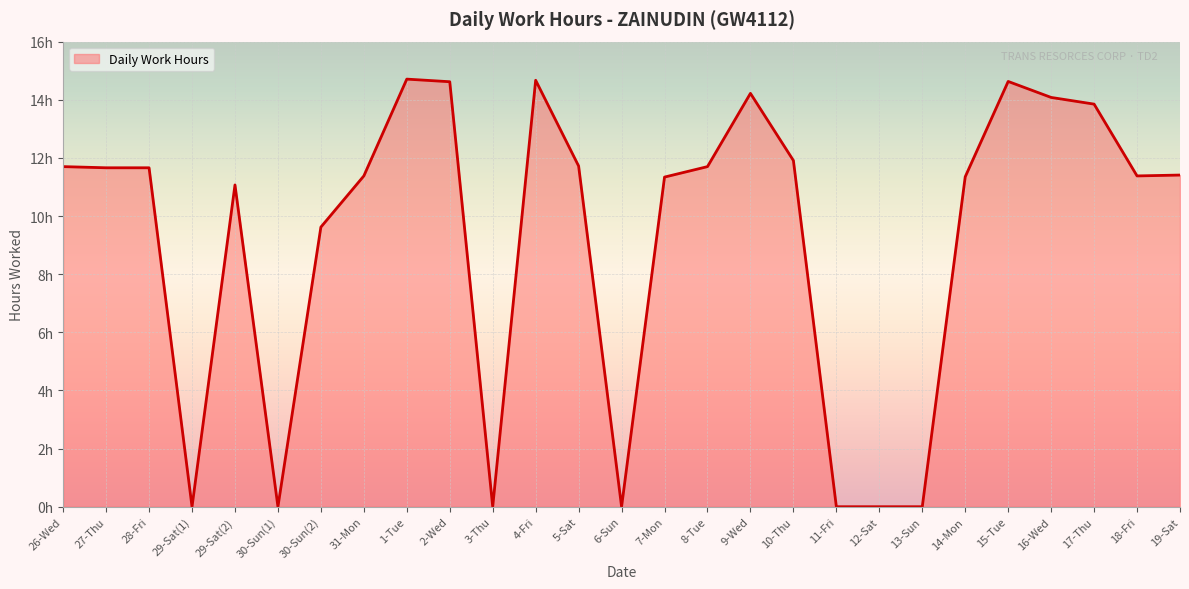

Reading left to right, list all the values displayed in this chart.

26-Wed=11.7	27-Thu=11.7	28-Fri=11.7	29-Sat(1)=0.0	29-Sat(2)=11.1	30-Sun(1)=0.0	30-Sun(2)=9.6	31-Mon=11.4	1-Tue=14.7	2-Wed=14.6	3-Thu=0.0	4-Fri=14.7	5-Sat=11.7	6-Sun=0.0	7-Mon=11.3	8-Tue=11.7	9-Wed=14.2	10-Thu=11.9	11-Fri=0.0	12-Sat=0.0	13-Sun=0.0	14-Mon=11.3	15-Tue=14.6	16-Wed=14.1	17-Thu=13.8	18-Fri=11.4	19-Sat=11.4